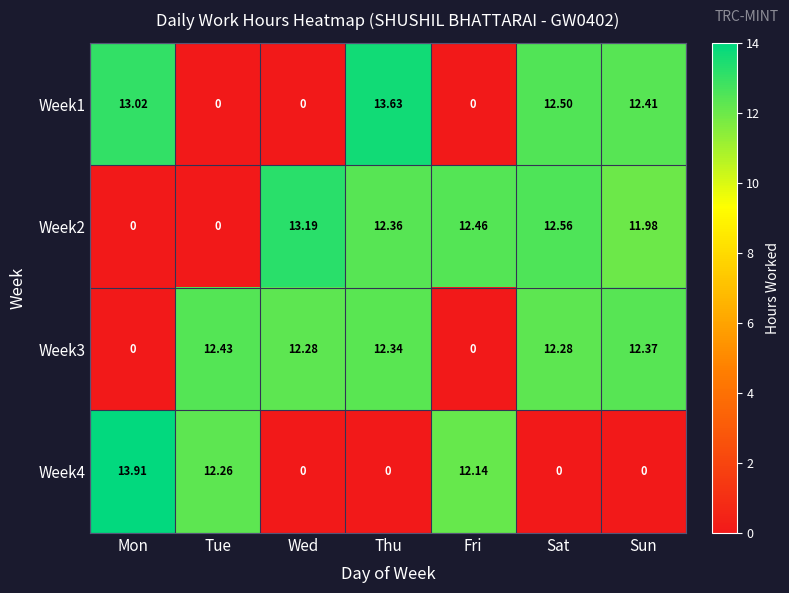

What is the total value across all series at Mon?

26.9